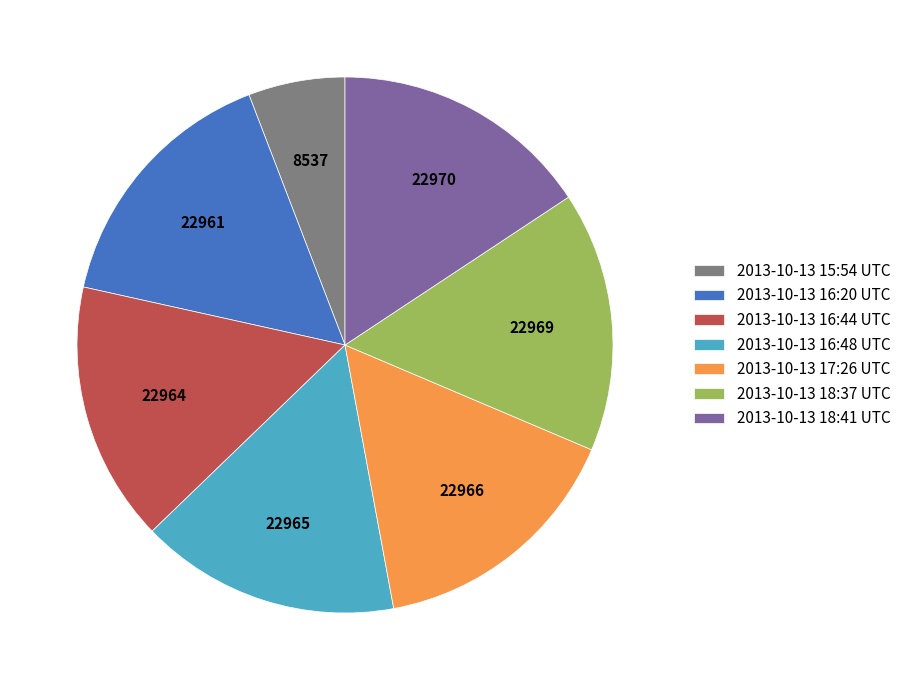

What is the ratio of the value at 2013-10-13 15:54 UTC to the value at 2013-10-13 18:41 UTC?

0.4